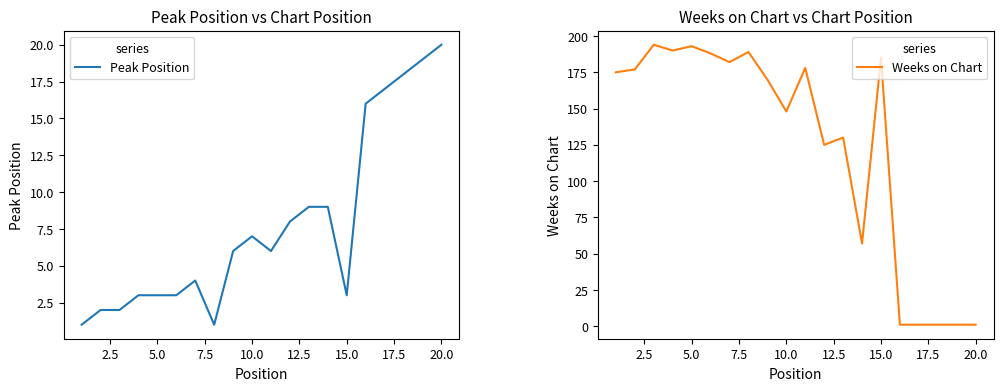

Reading left to right, what are all the values shown in this chart?

Peak Position: 1	2	2	3	3	3	4	1	6	7	6	8	9	9	3	16	17	18	19	20
Weeks on Chart: 175	177	194	190	193	188	182	189	170	148	178	125	130	57	185	1	1	1	1	1